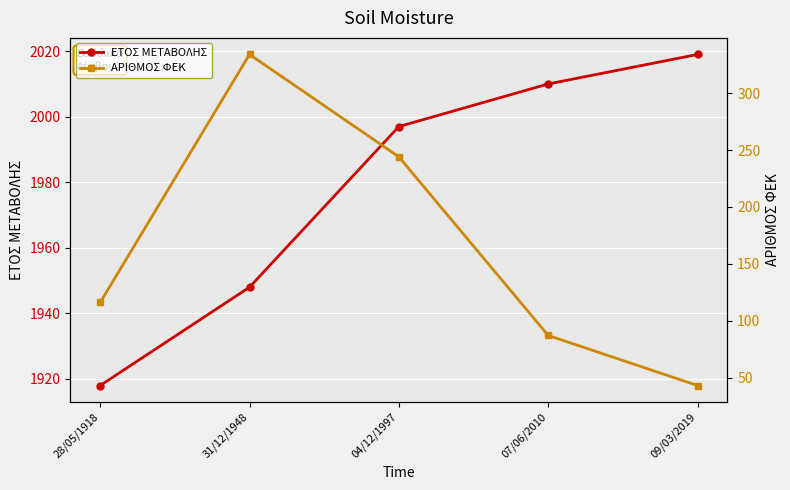

The value of ΕΤΟΣ ΜΕΤΑΒΟΛΗΣ at 28/05/1918 is 1918. True or false?

True